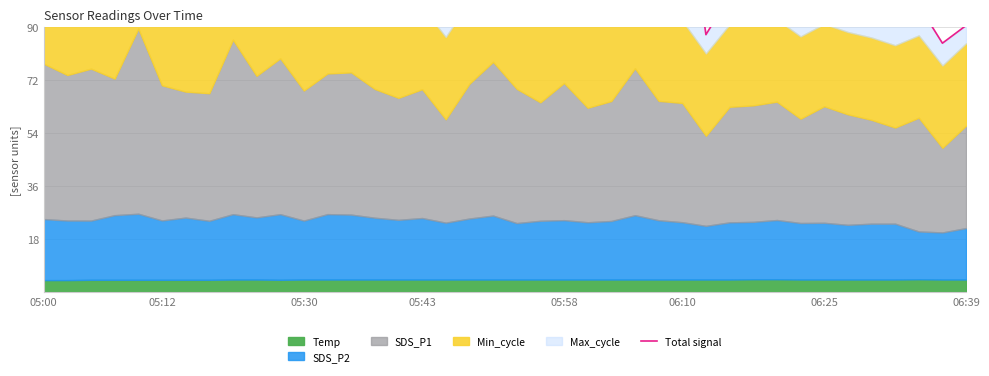

At which category does the chart reach its peak across all series?

06:10